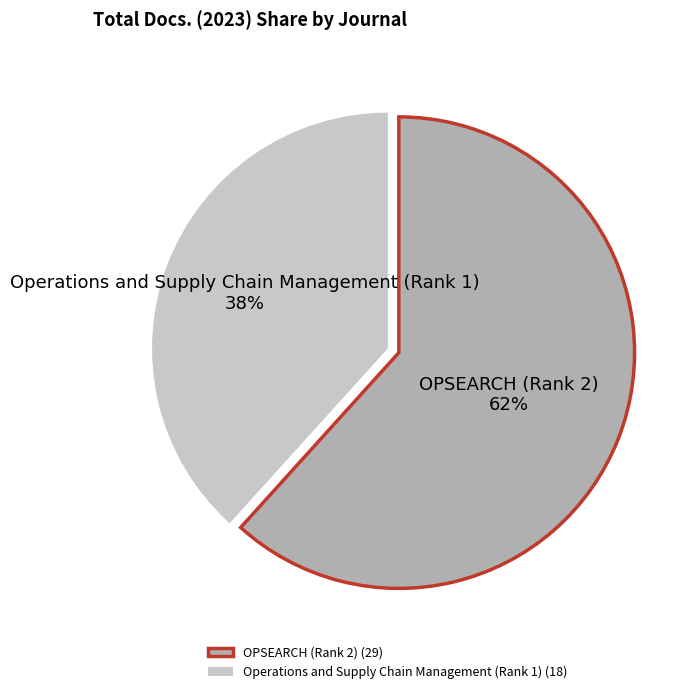

Between OPSEARCH (Rank 2) and Operations and Supply Chain Management (Rank 1), which is larger?

OPSEARCH (Rank 2)